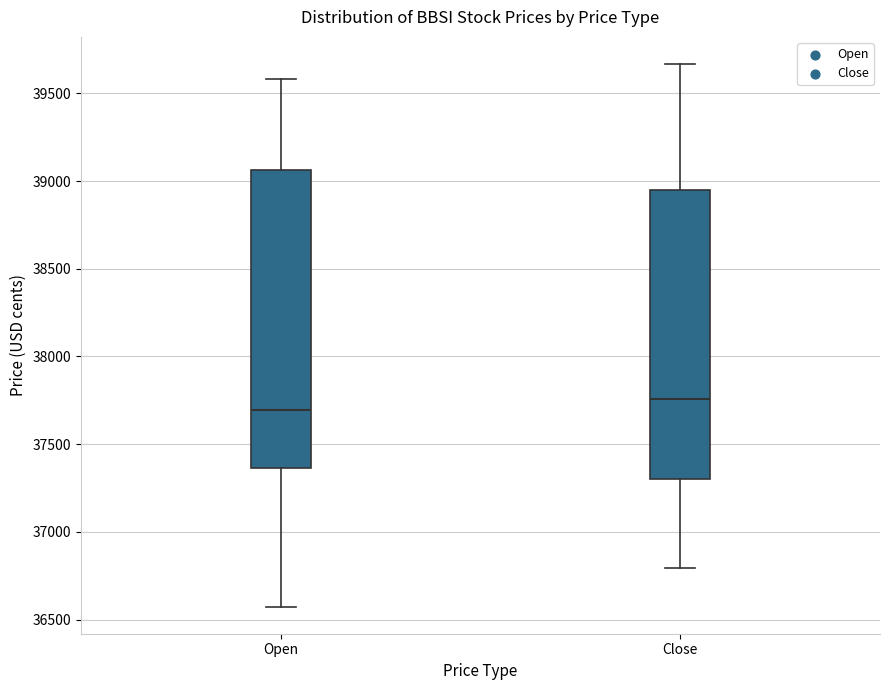

Which box is the tallest, from its lower edge to its upper edge?

Open